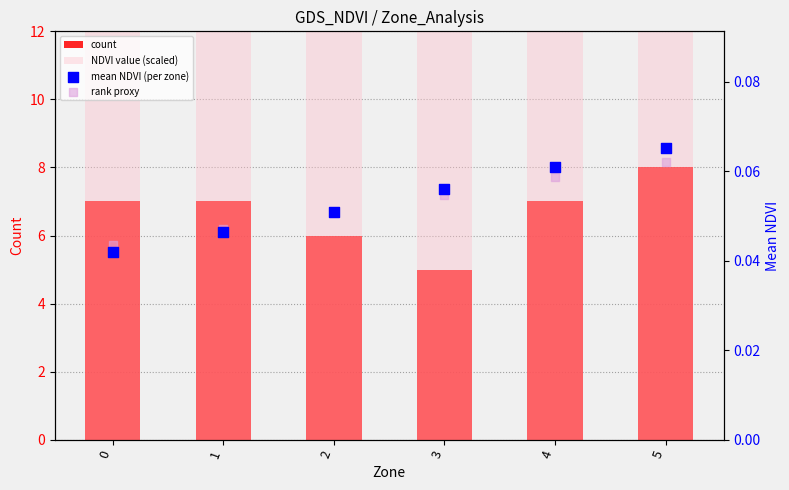

What are all the series names shown in the legend?

count, NDVI value (scaled), mean NDVI (per zone), rank proxy